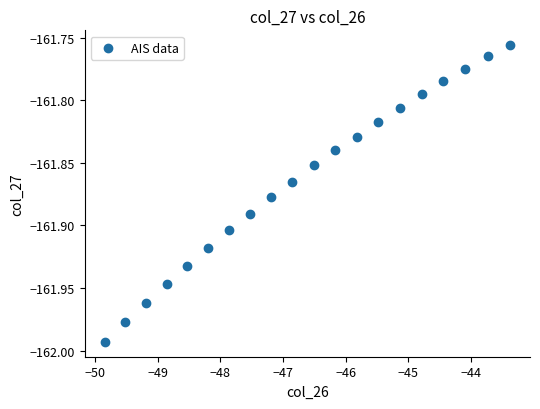

What is the range of X values (max minus min)?

6.5